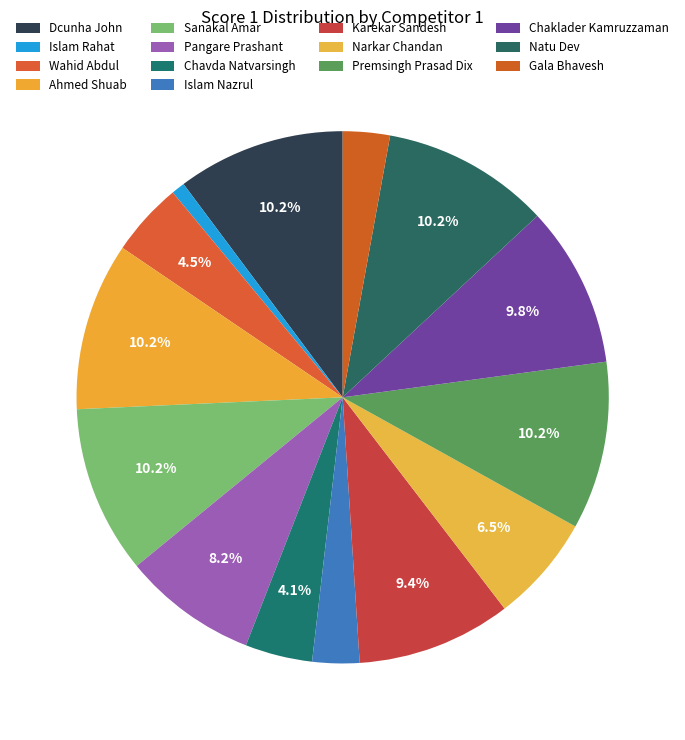

What is the total percentage of Chaklader Kamruzzaman and Sanakal Amar?

20.0%